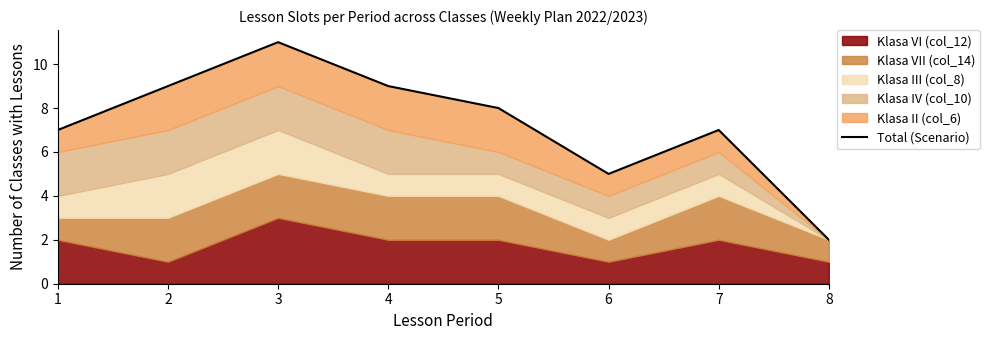

What is the maximum value shown in the chart?

11